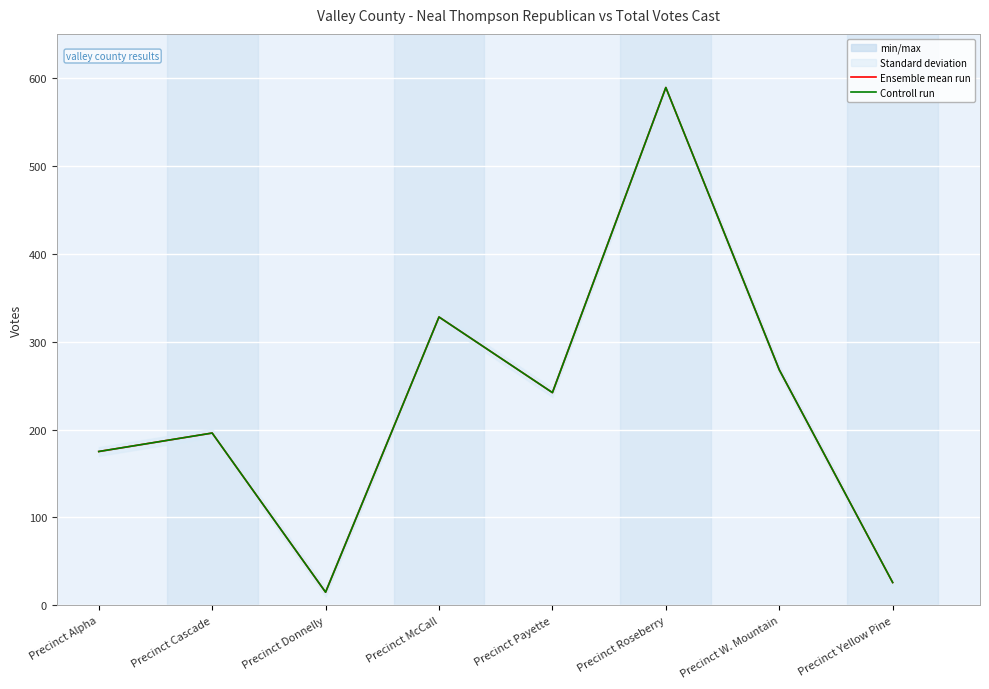

Reading right to left, what are all the values shown in this chart?

Ensemble mean run: 26	268	589	242	328	15	196	175
Controll run: 26	268	589	242	328	15	196	175